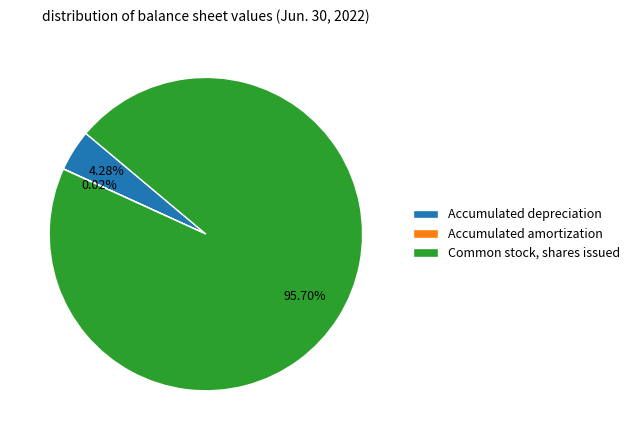

Do Common stock, shares issued and Accumulated depreciation together represent more than half of the pie?

Yes